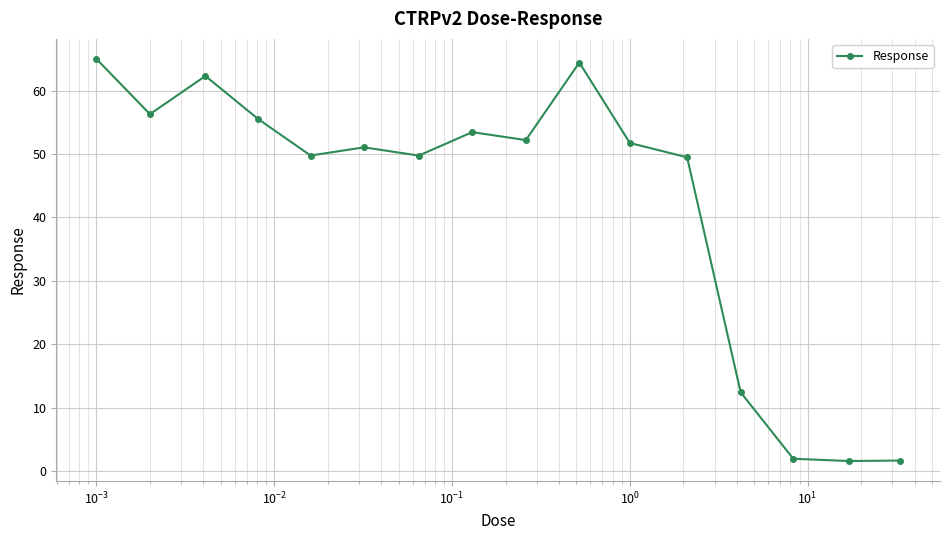

What is the minimum value shown in the chart?

1.6